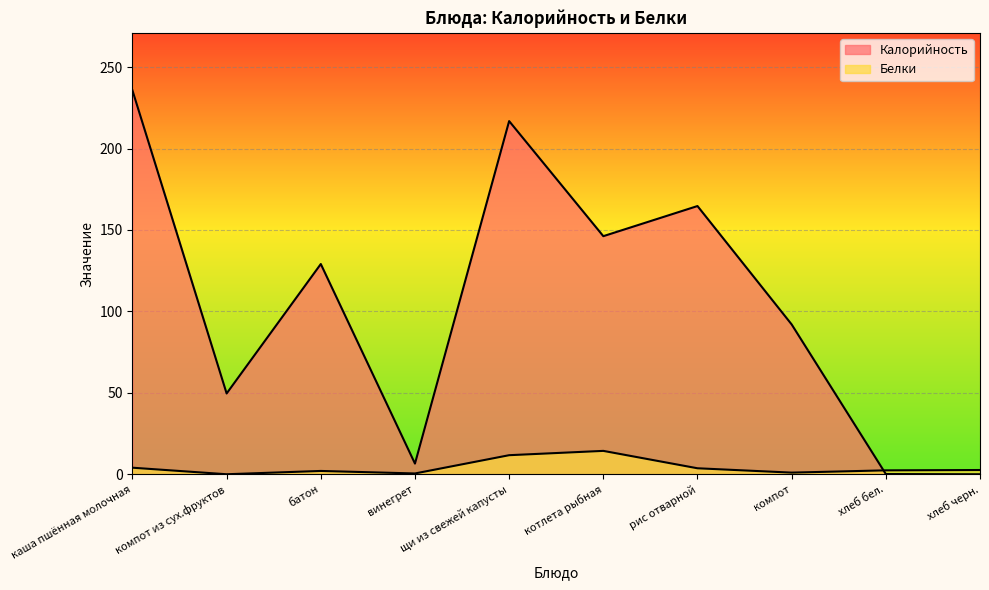

After their last crossing, which series has the higher values: Белки or Калорийность?

Белки